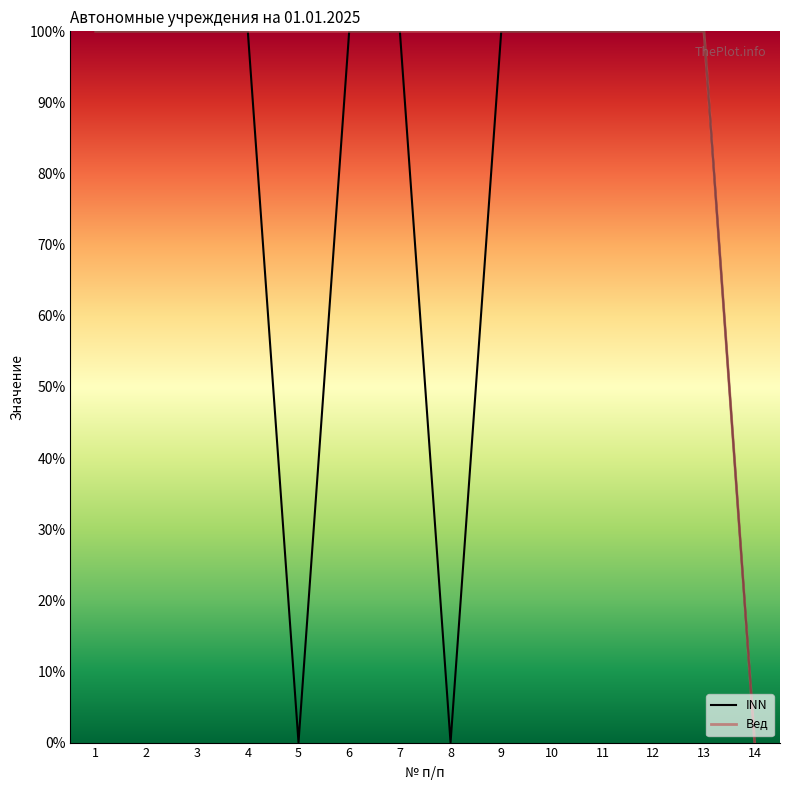

Which series has the largest total across all categories?

Вед